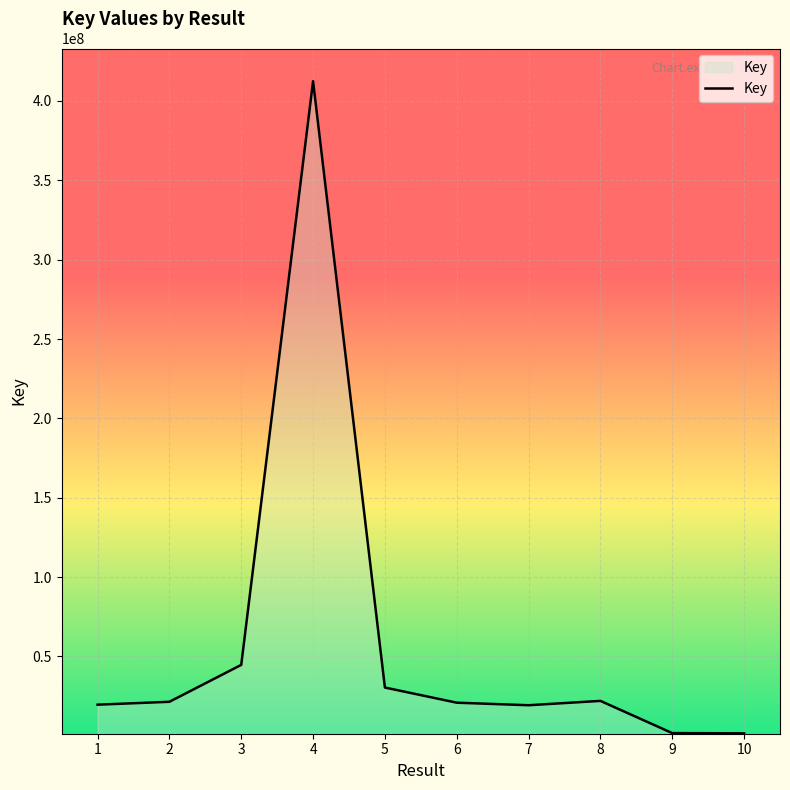

How many lines are shown in the chart?

1